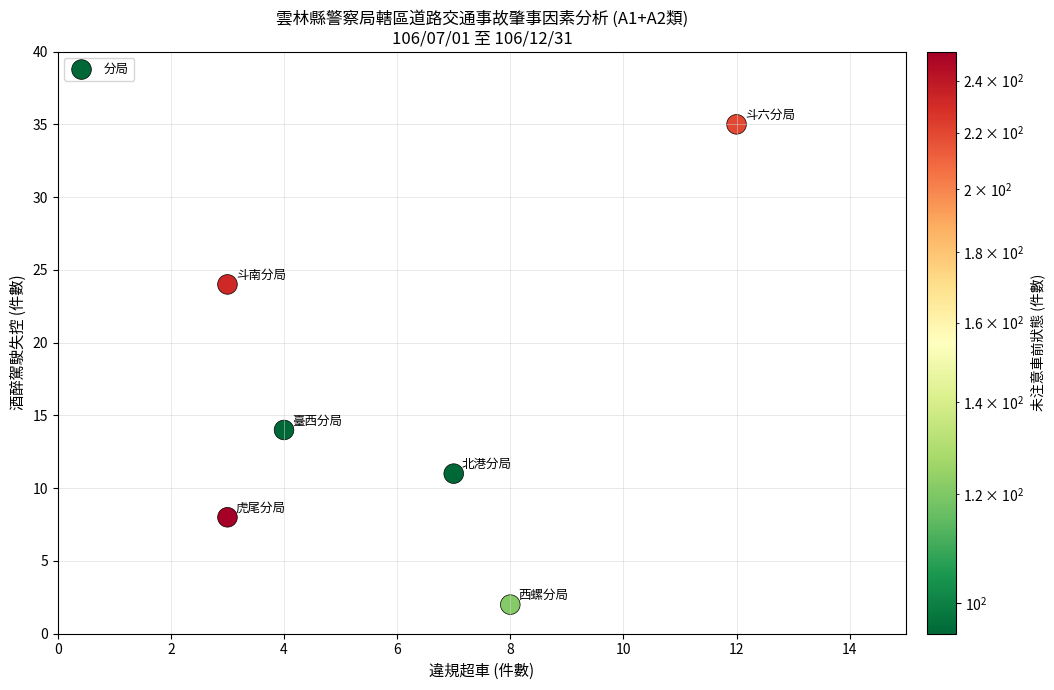

What is the average Y value?

16